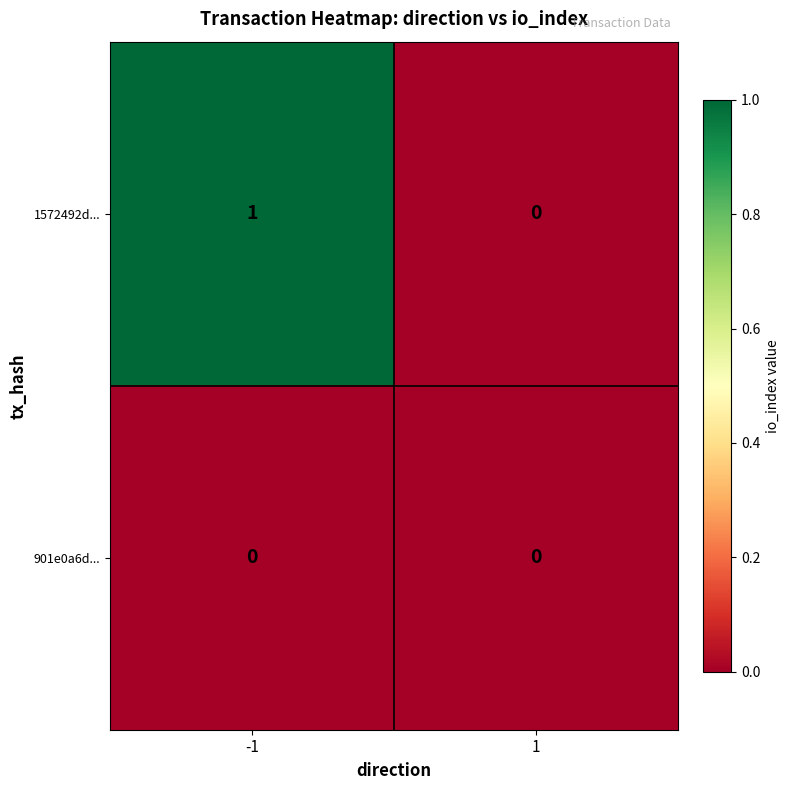

Rank the series by their average value, from highest to lowest.

1572492d..., 901e0a6d...